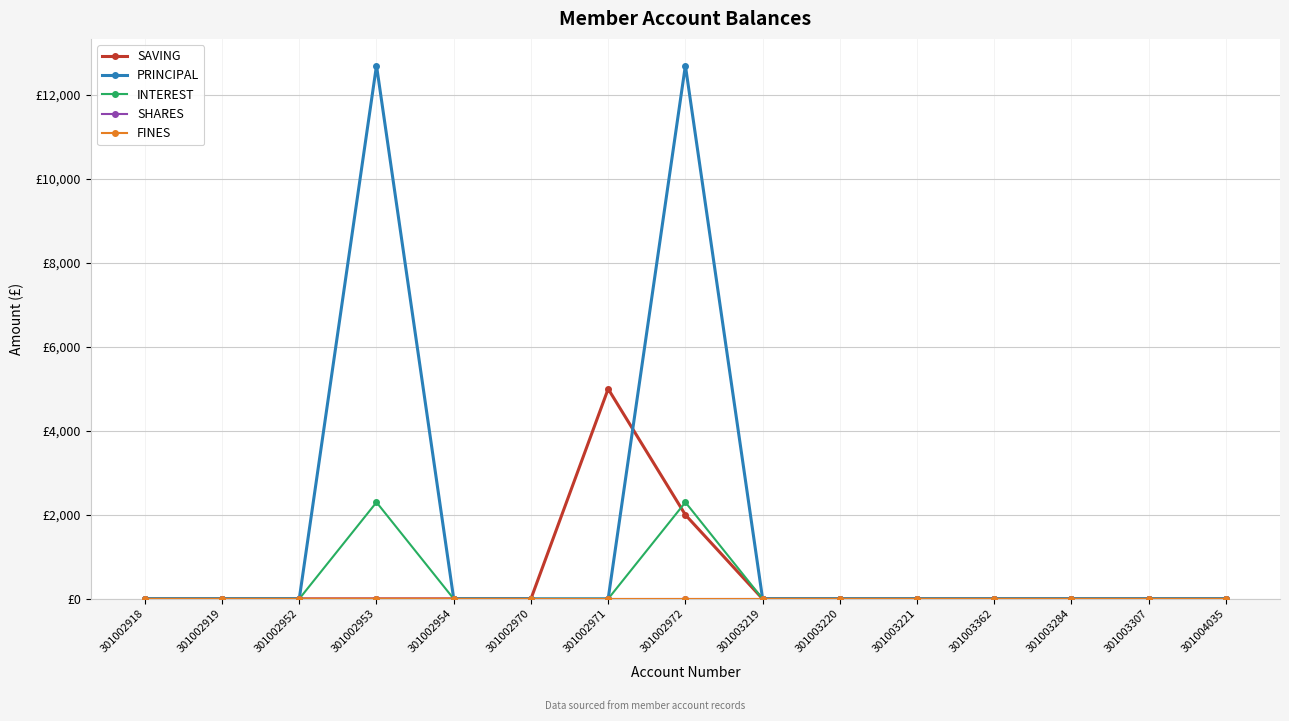

Does the chart have visible grid lines?

Yes